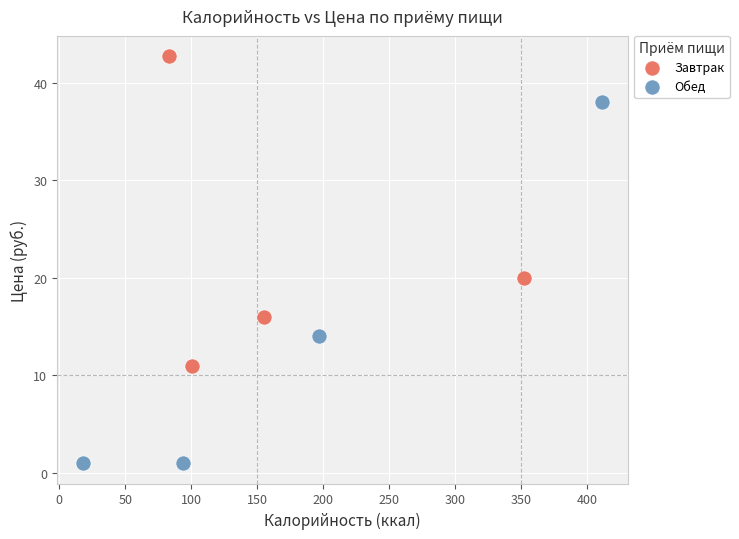

Which series contains the highest Y value?

Завтрак